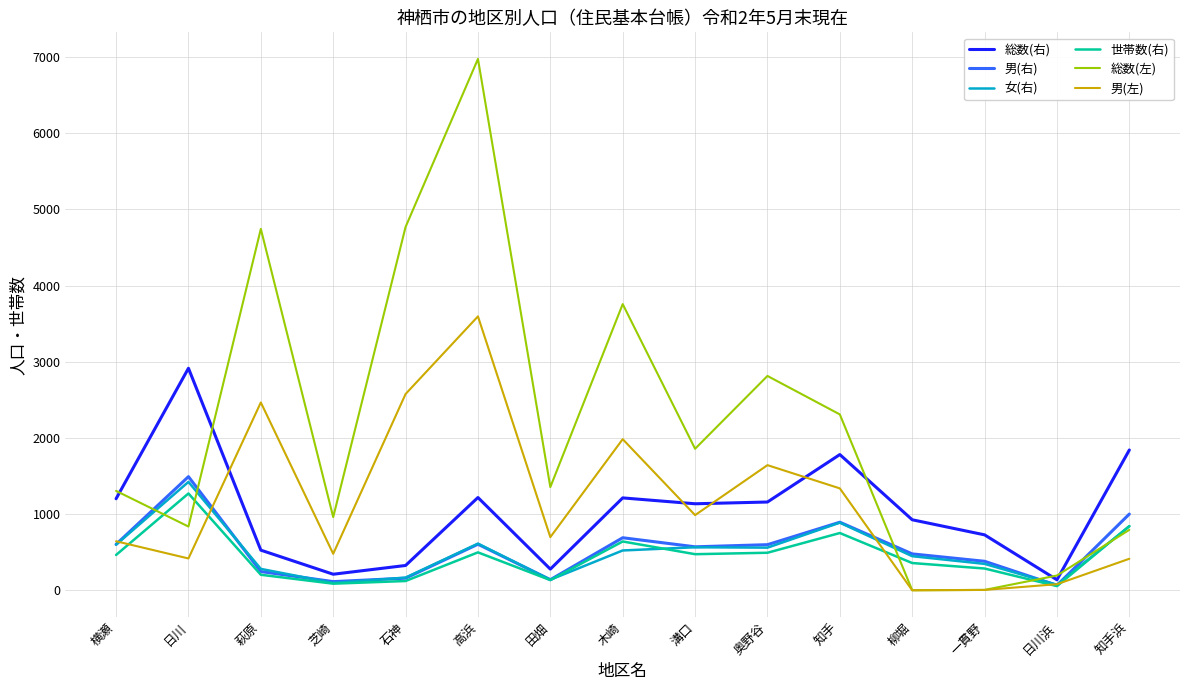

Which series has the largest range (max minus min)?

総数(左)